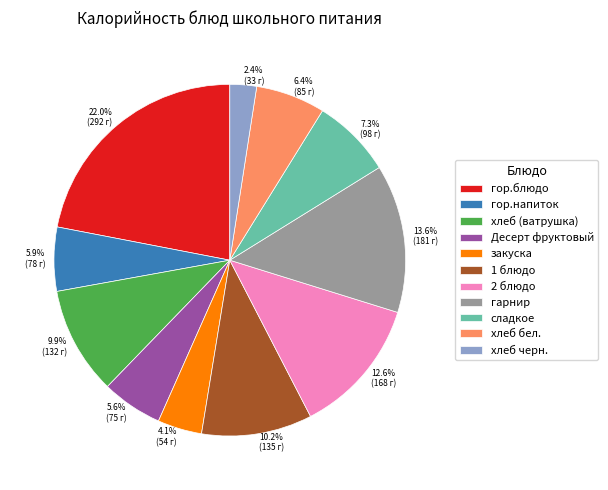

What portion of the pie excludes Десерт фруктовый?

94.4%